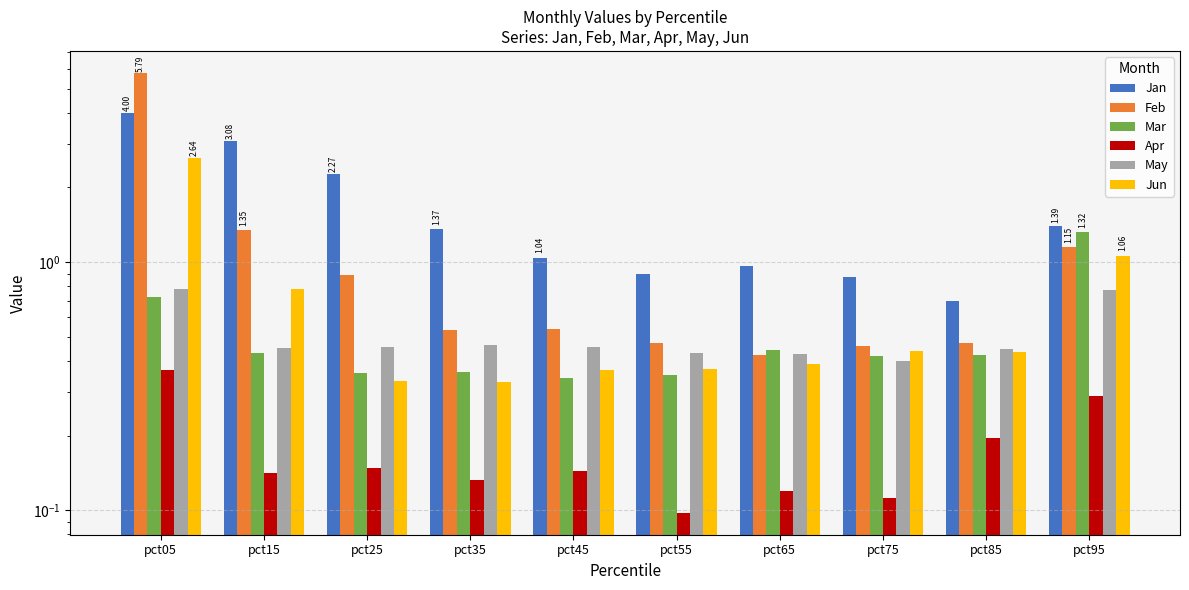

At which label does Mar reach its minimum?

pct45